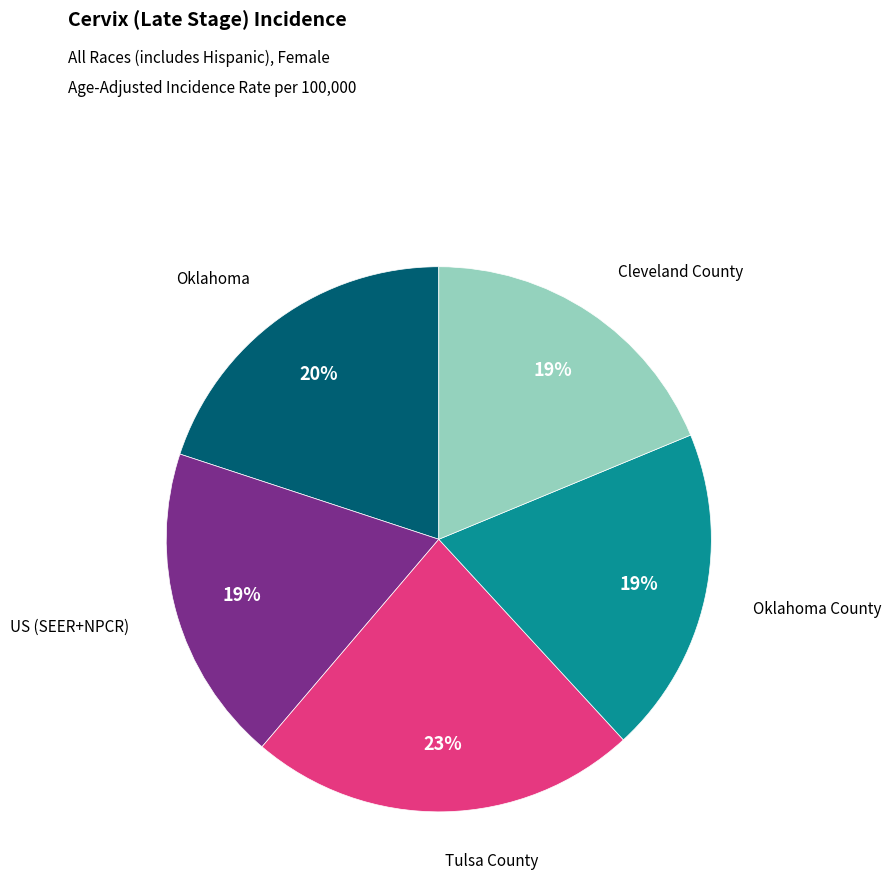

Does any single category account for the majority?

No